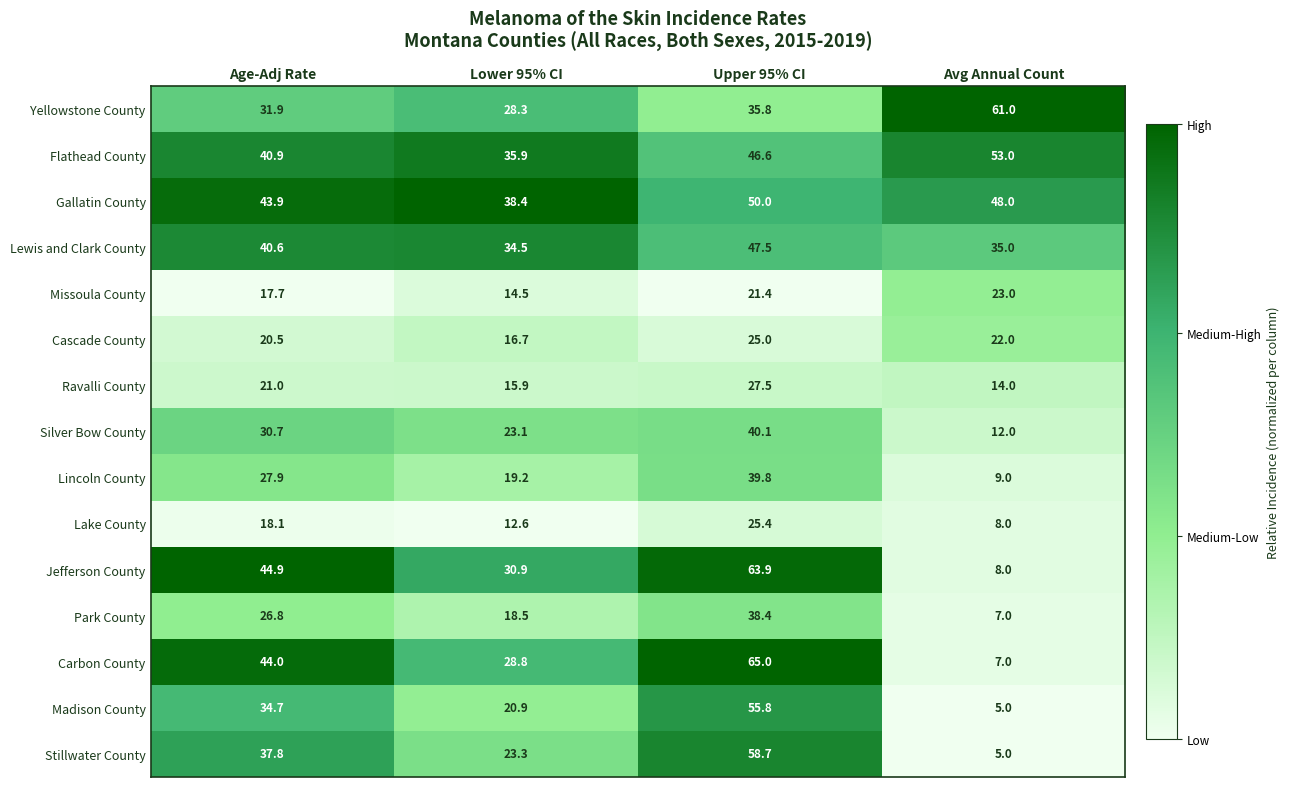

What is the maximum value shown in the chart?

65.0